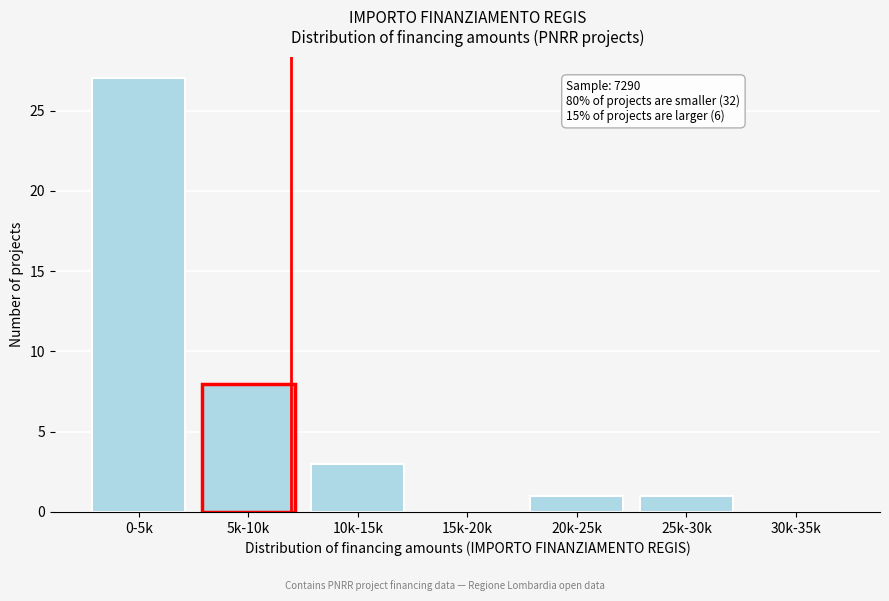

Reading left to right, what are all the values shown in this chart?

0-5k=27	5k-10k=8	10k-15k=3	15k-20k=0	20k-25k=1	25k-30k=1	30k-35k=0